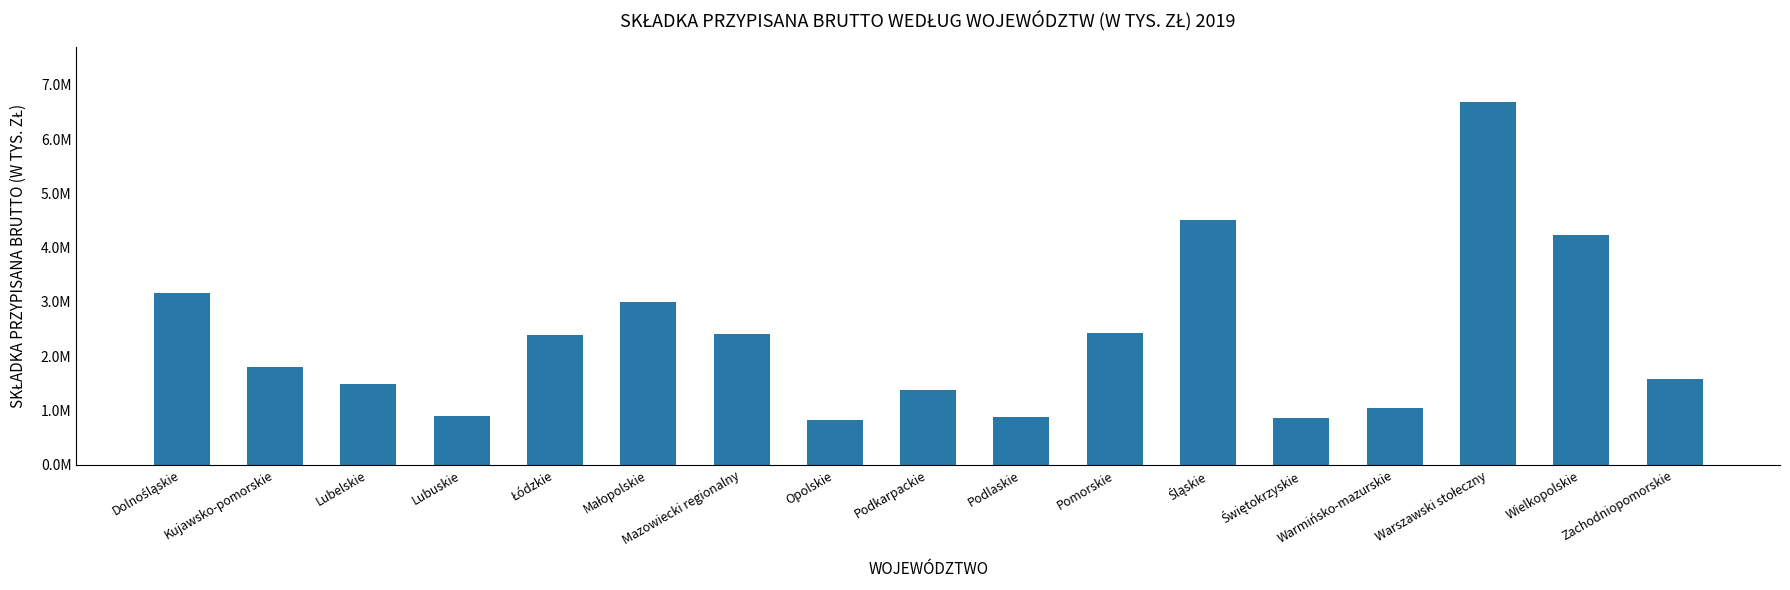

Reading left to right, extract all data points from this chart.

3159784.0	1801925.4	1483145.5	902600.1	2401304.6	3003409.3	2406864.8	835005.0	1370748.4	889830.5	2435388.5	4507333.3	865762.6	1042560.3	6686916.9	4226096.9	1575949.1